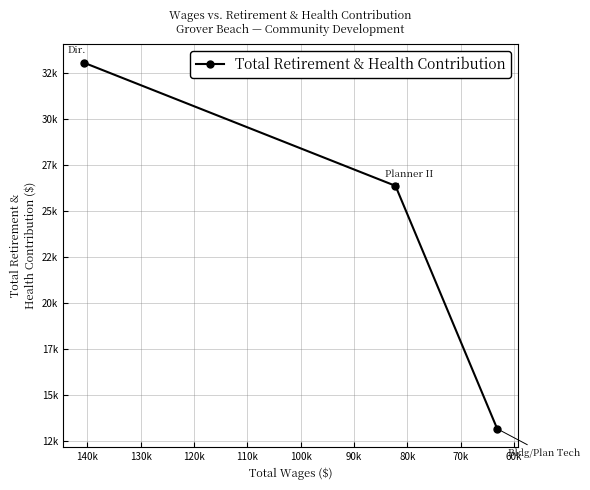

What is the maximum value shown in the chart?

33050